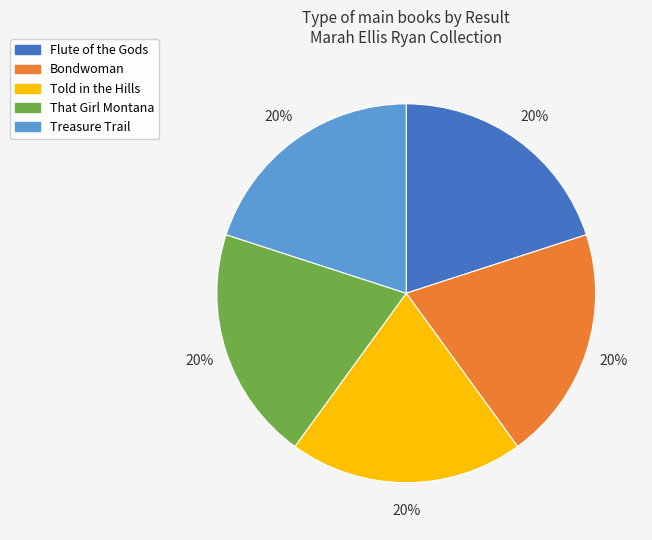

What is the ratio of the value at Flute of the Gods to the value at Bondwoman?

1.0